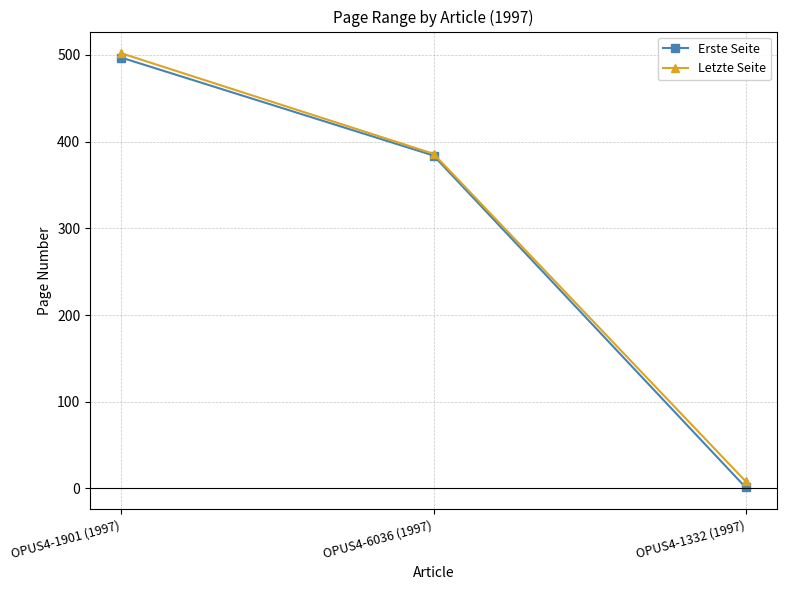

What is the label of the 2nd point from the right?

OPUS4-6036 (1997)